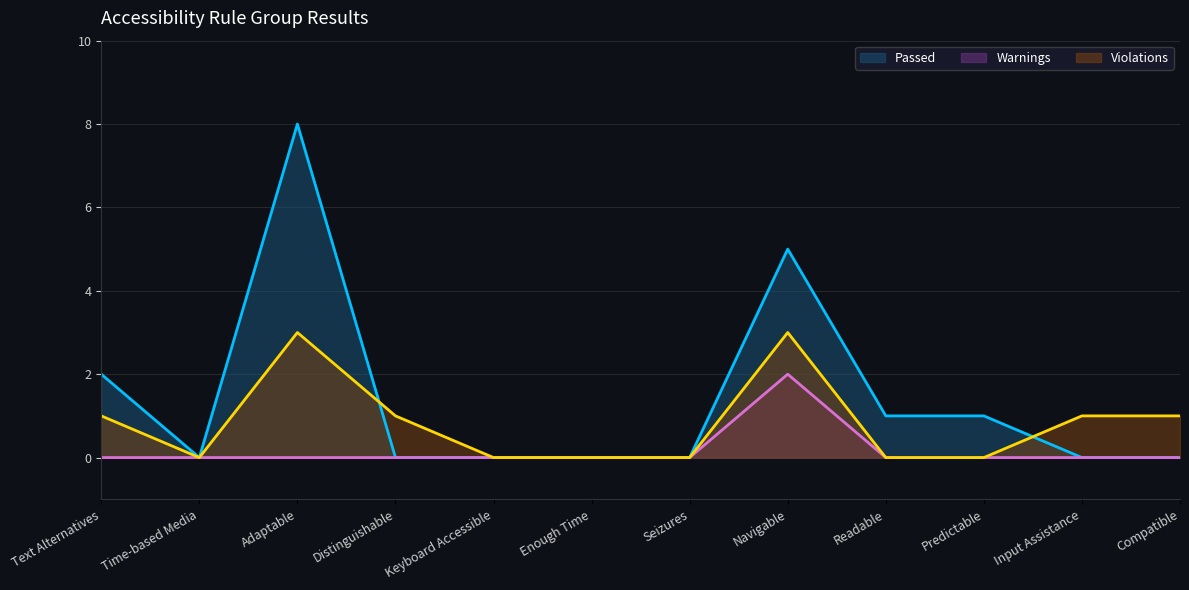

At how many categories does at least one series exceed 6?

1